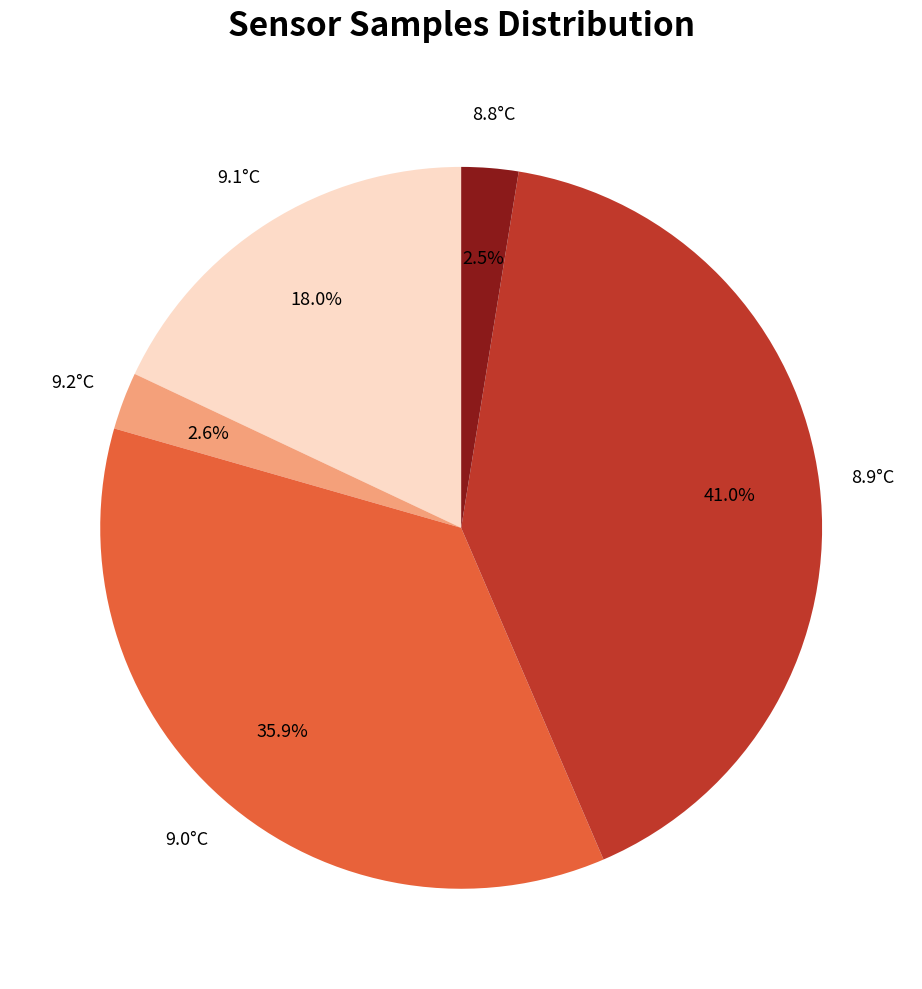

Is there any slice that represents more than half of the pie?

No